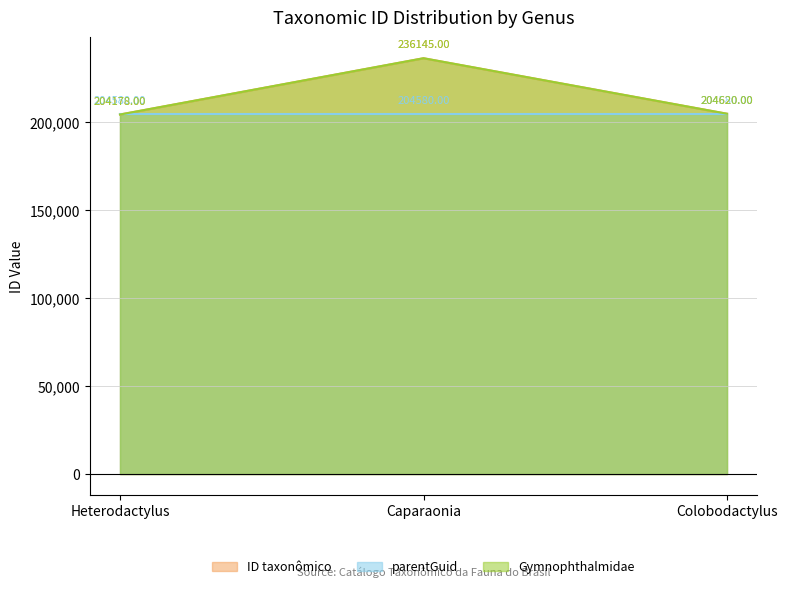

What is the label of the 1st point from the left?

Heterodactylus